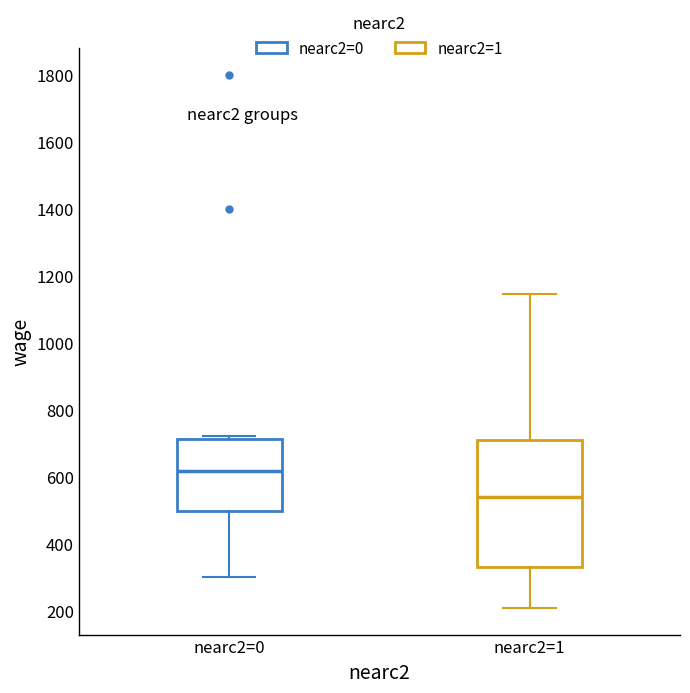

Reading left to right, transcribe this box plot: for each box, give where its median line is, the range the box spans, and where its two whiskers end, as read against the y-axis. The values are not printed on the chart, so give them approximately, as read against the axis.

nearc2=0: median 620, box 500 to 720, whiskers 300 to 720 (just above the box's upper edge)
nearc2=1: median 540, box 320 to 700, whiskers 200 to 1140